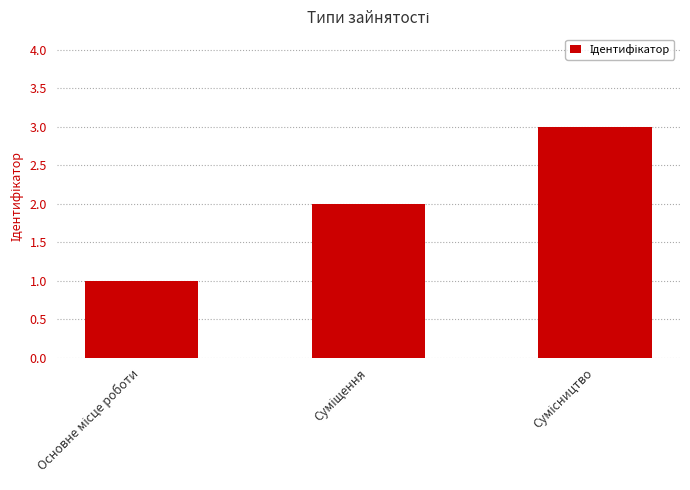

Reading left to right, transcribe all the data shown in this chart.

1	2	3